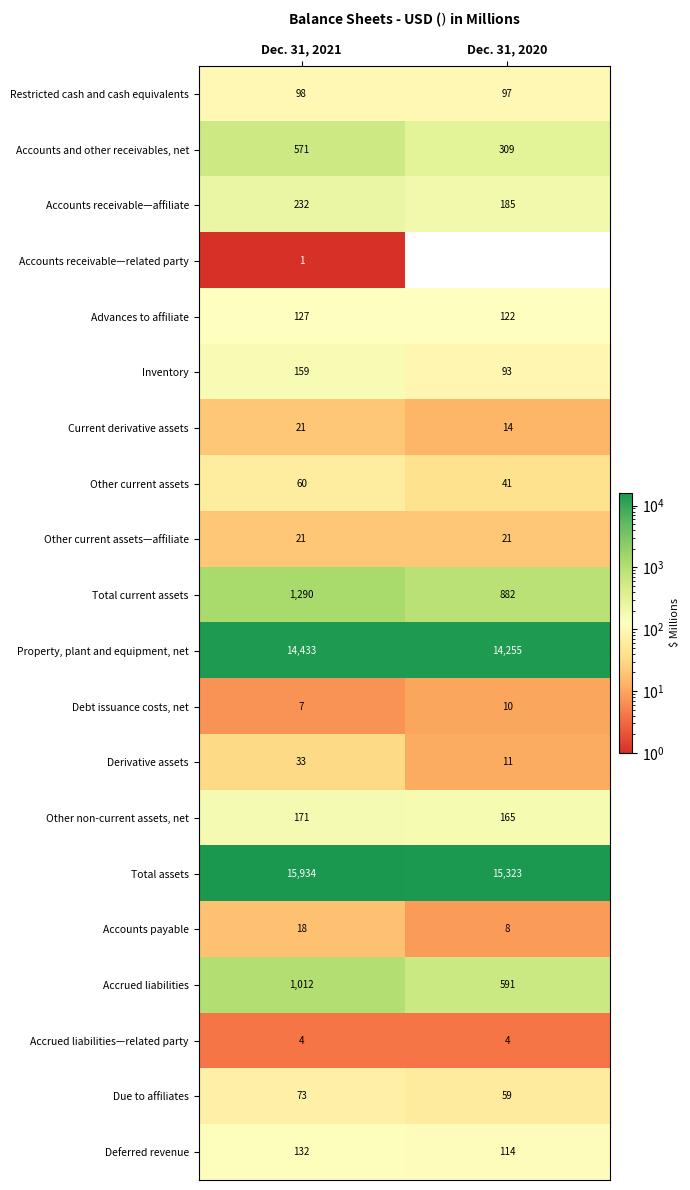

What is the approximate value of Accounts payable at Dec. 31, 2021?

18